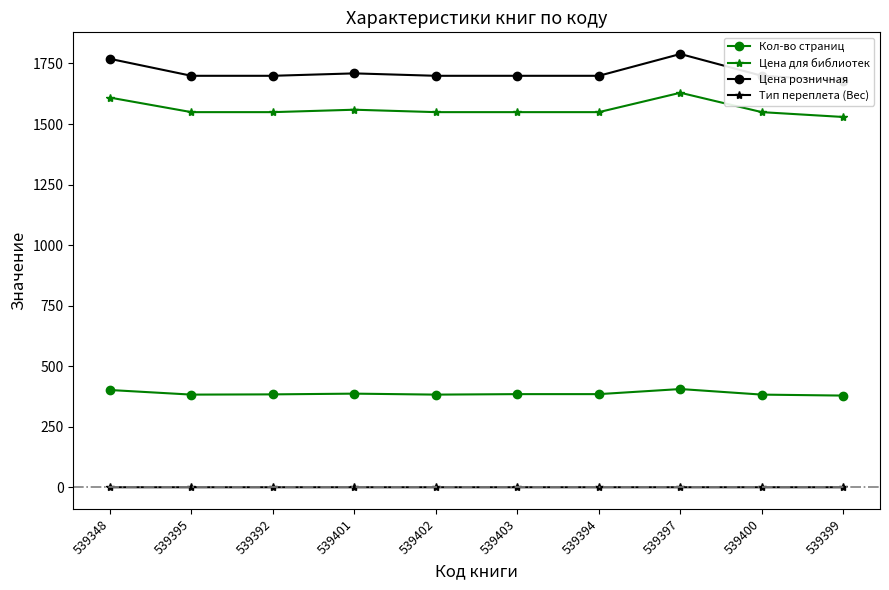

In Цена розничная, how many points are higher than both neighbors (excluding endpoints)?

2